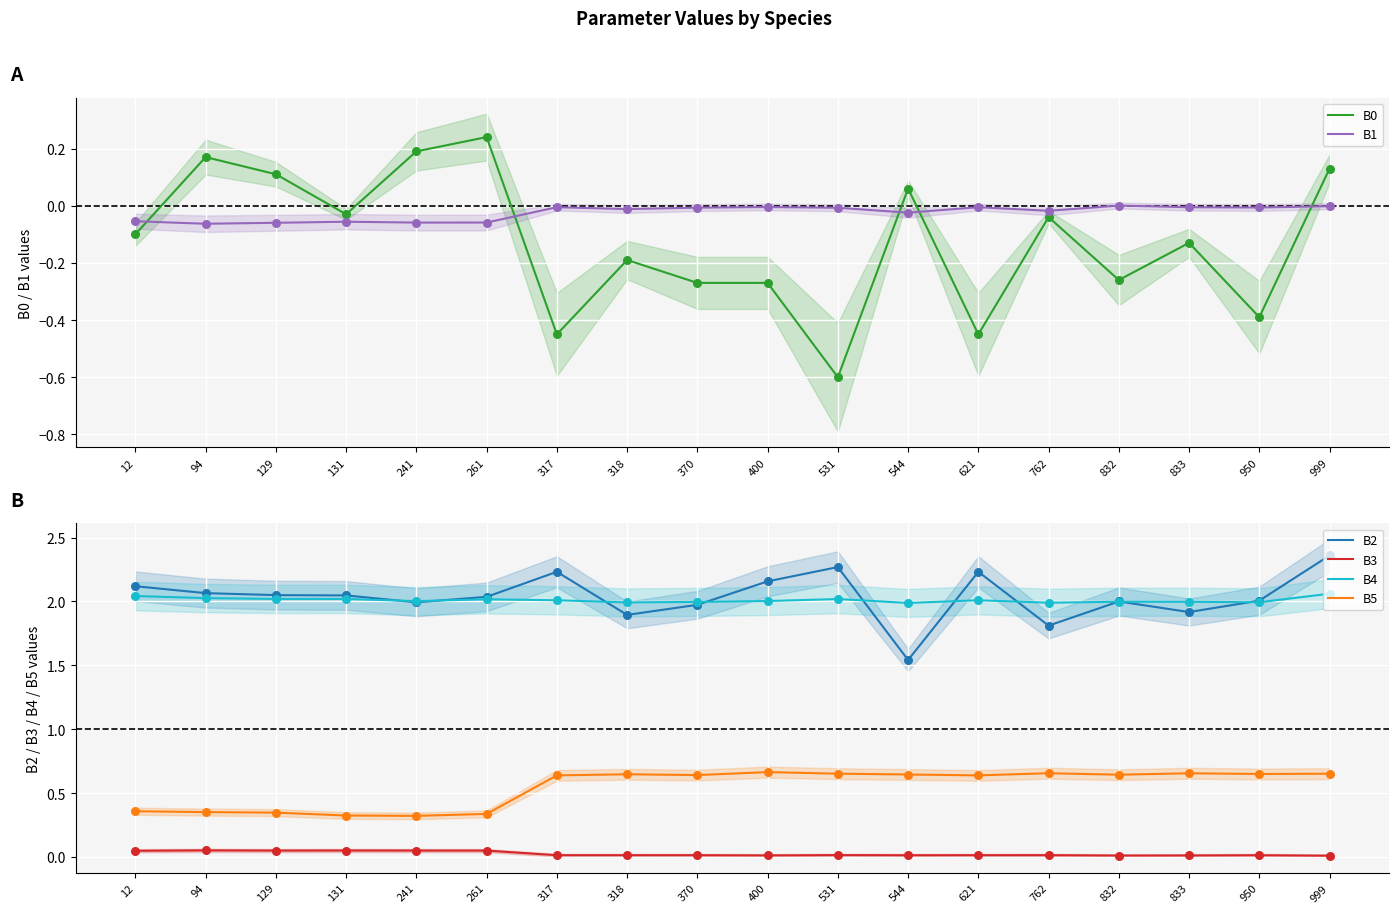

At which category is the sum across all series the highest?

999